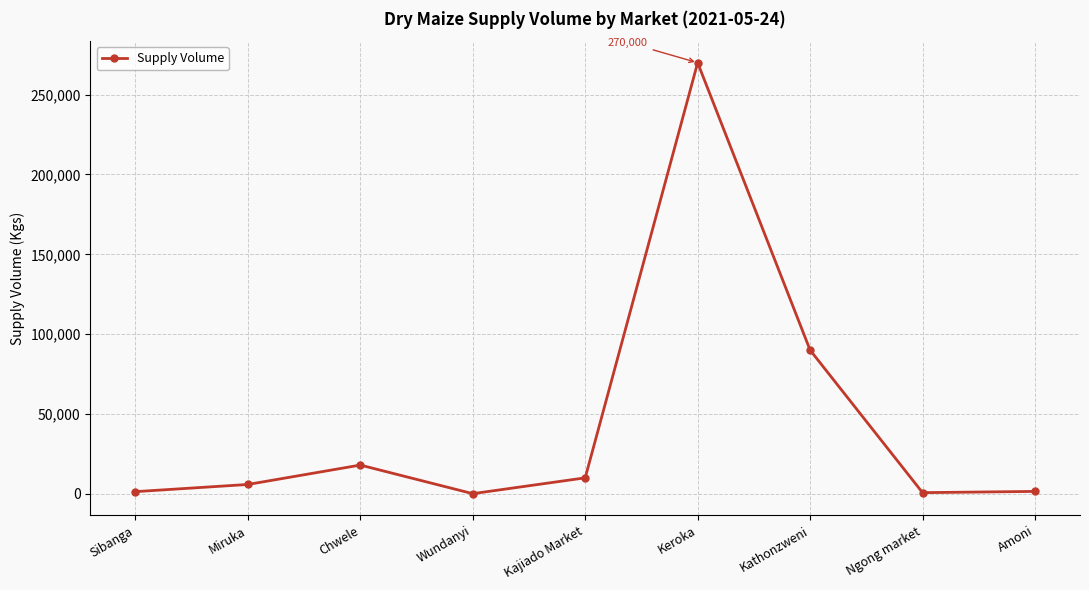

True or false: there are more than 0 points higher than both neighbors.

True